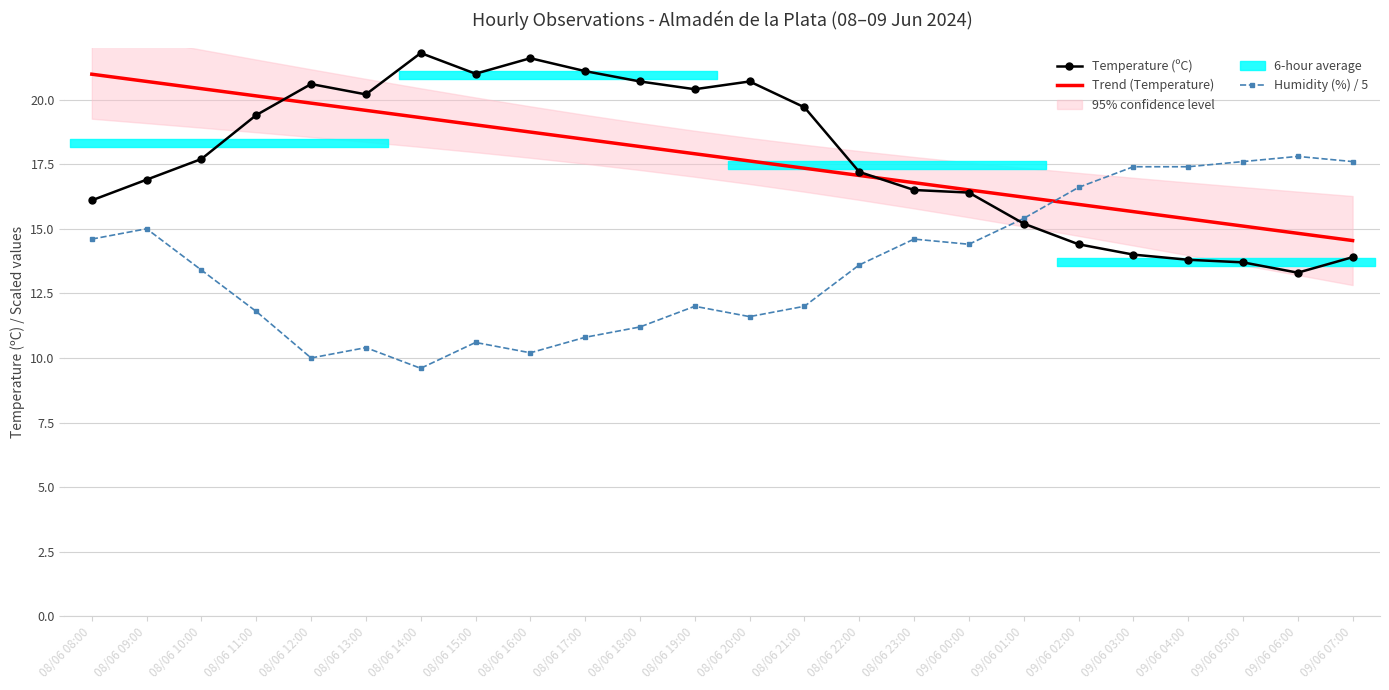

What is the label of the 2nd point from the right?

09/06 06:00